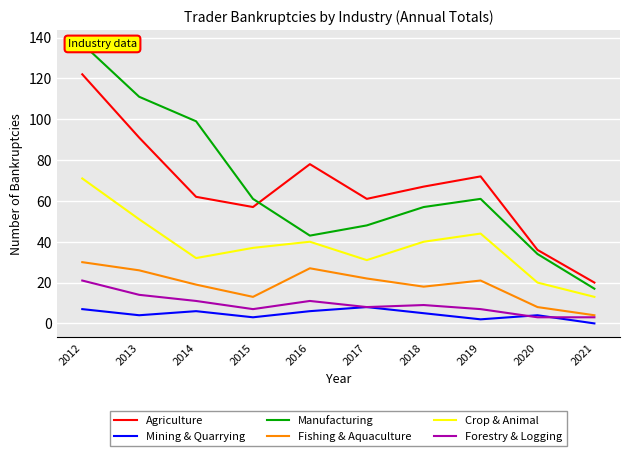

What is the value of the Mining & Quarrying point at the 5th from the left?

6